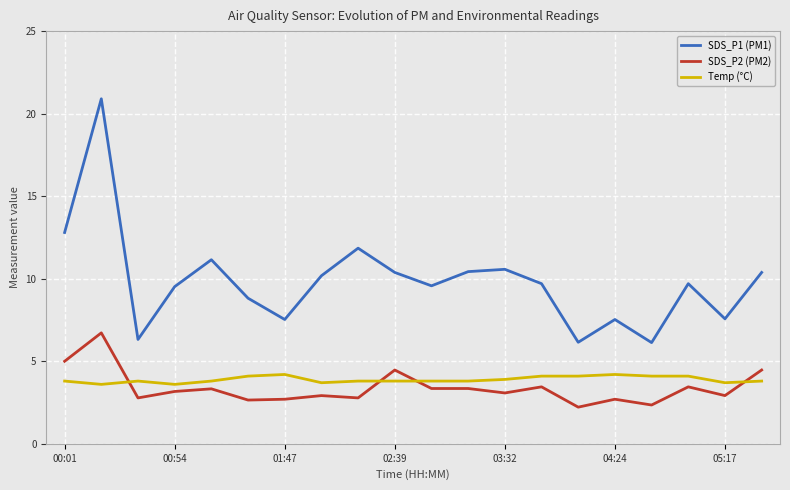

Rank the series by their maximum value, from lowest to highest.

Temp (°C), SDS_P2 (PM2), SDS_P1 (PM1)